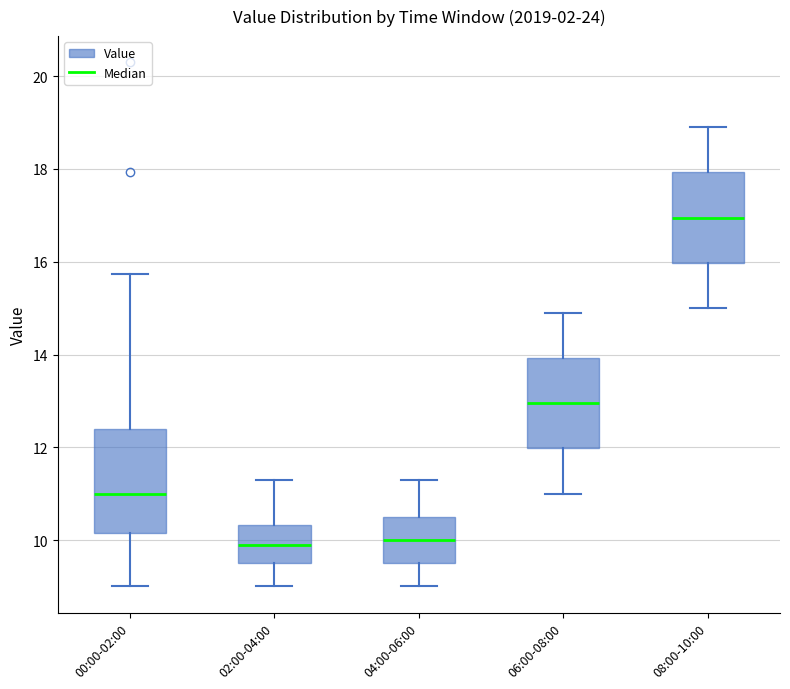

Reading left to right, transcribe this box plot: for each box, give where its median line is, the range the box spans, and where its two whiskers end, as read against the y-axis. The values are not printed on the chart, so give them approximately, as read against the axis.

00:00-02:00: median 11.0, box 10.2 to 12.4, whiskers 9.0 to 15.8
02:00-04:00: median 10.0, box 9.6 to 10.4, whiskers 9.0 to 11.4
04:00-06:00: median 10.0, box 9.6 to 10.6, whiskers 9.0 to 11.4
06:00-08:00: median 13.0, box 12.0 to 14.0, whiskers 11.0 to 15.0
08:00-10:00: median 17.0, box 16.0 to 18.0, whiskers 15.0 to 19.0